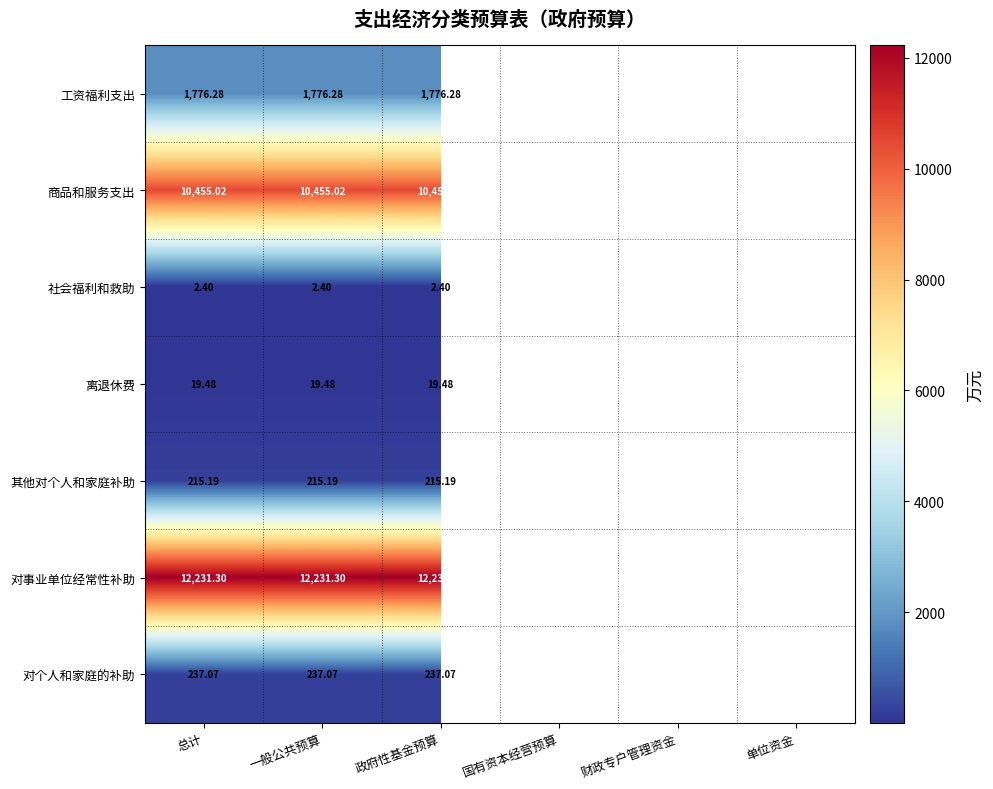

At 政府性基金预算, list the series in order from largest to smallest.

对事业单位经常性补助, 商品和服务支出, 工资福利支出, 对个人和家庭的补助, 其他对个人和家庭补助, 离退休费, 社会福利和救助